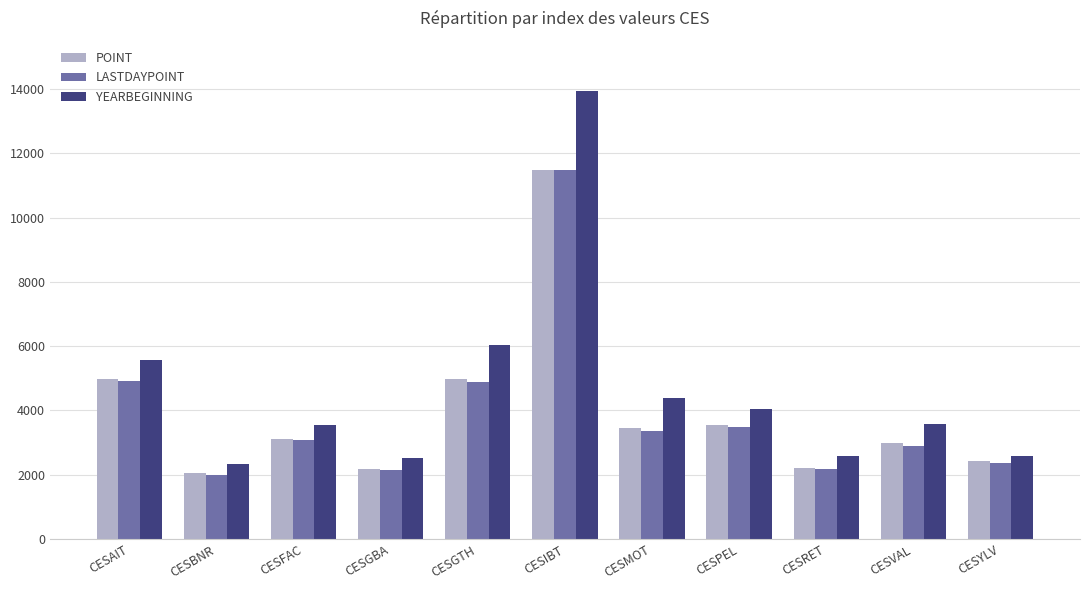

At how many categories does at least one series exceed 7411?

1